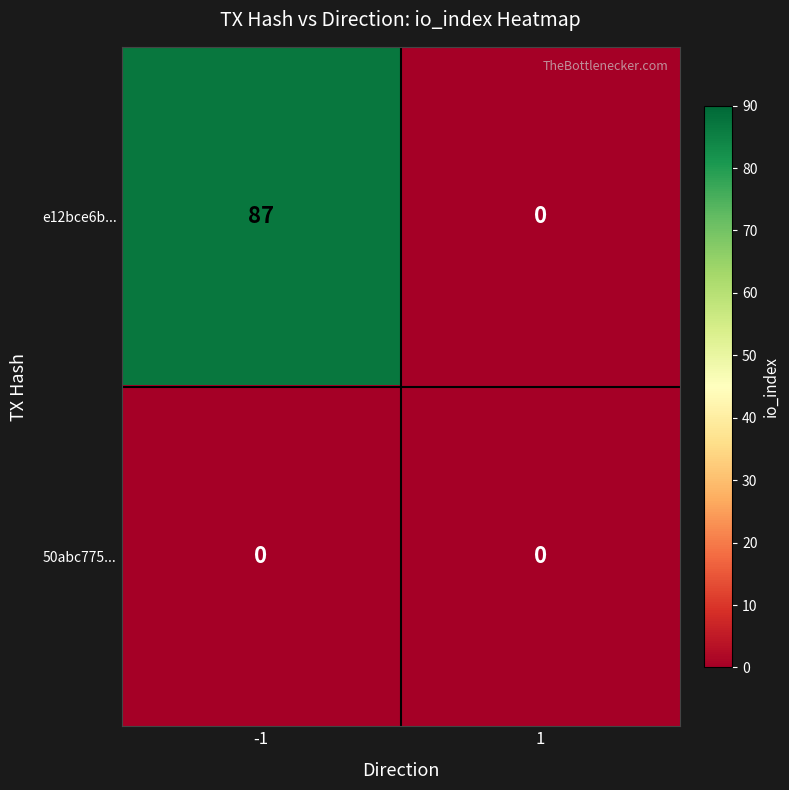

How many categories are shown in the chart?

2